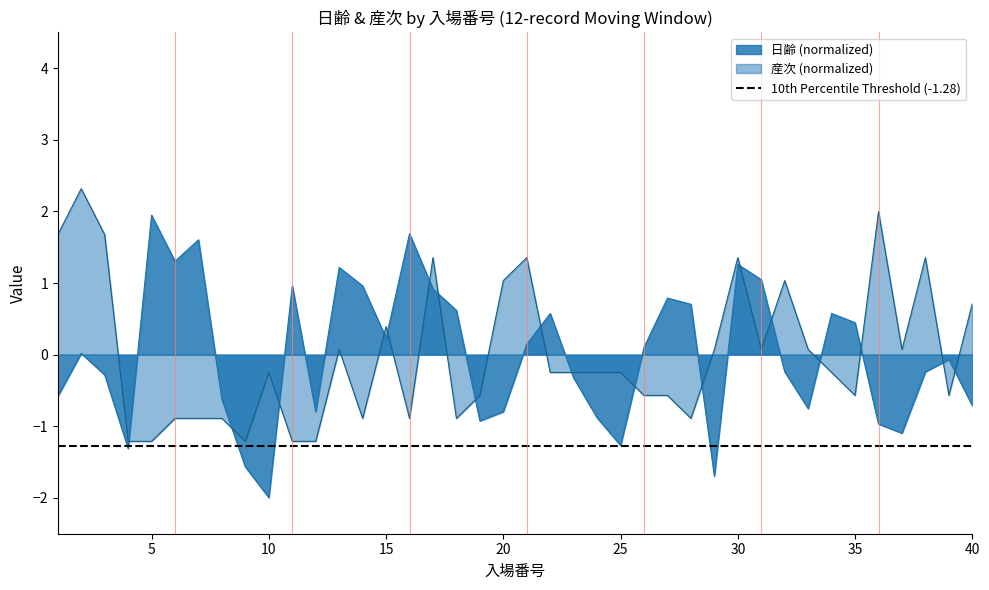

Which category has the lowest value in the 産次 series?

4